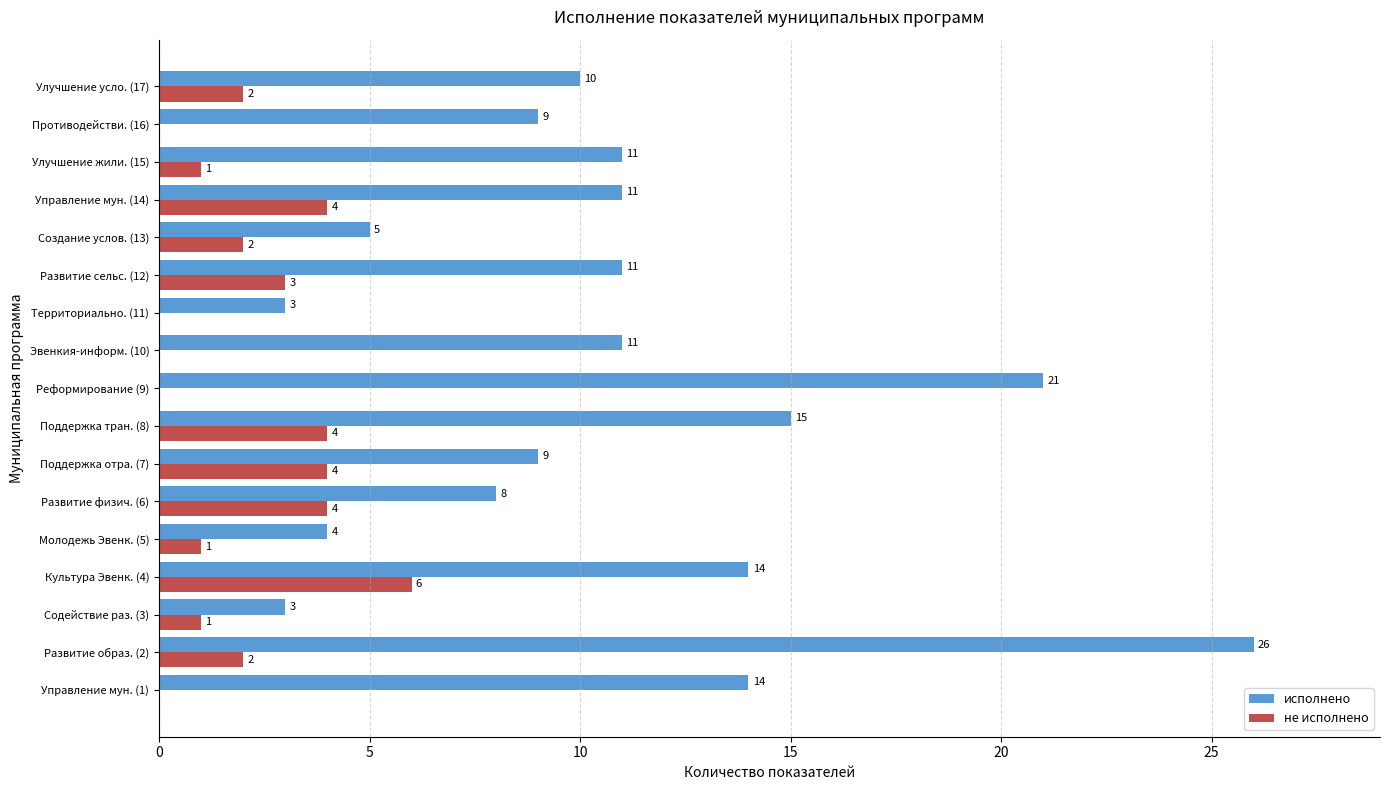

Which series changed the most between Управление мун. (1) and Развитие образ. (2)?

исполнено